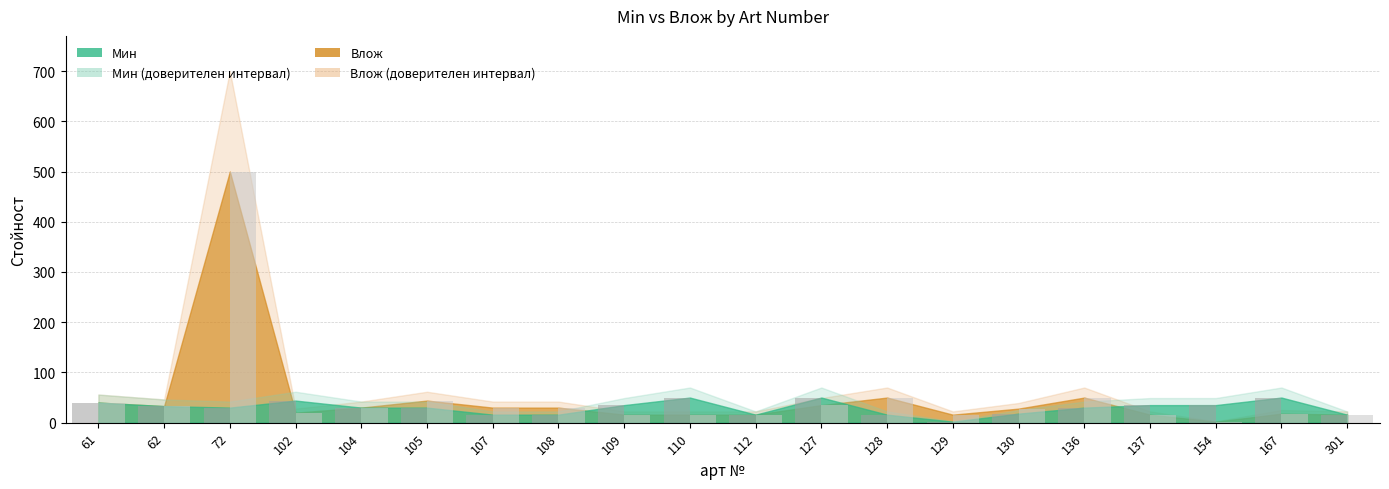

What is the sum of the Мин values at 128 and 72?

46